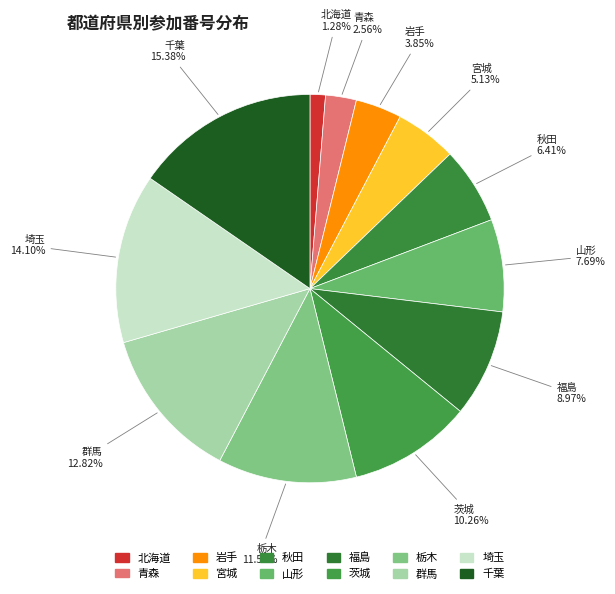

To the nearest percent, what portion does 宮城 represent?

5%